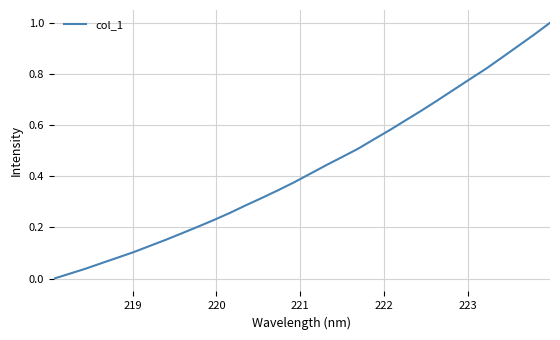

Reading right to left, list all the values displayed in this chart.

1.0	1.0	0.9	0.9	0.8	0.8	0.7	0.7	0.7	0.6	0.6	0.5	0.5	0.5	0.4	0.4	0.4	0.3	0.3	0.3	0.3	0.2	0.2	0.2	0.2	0.1	0.1	0.1	0.1	0.0	0.0	0.0